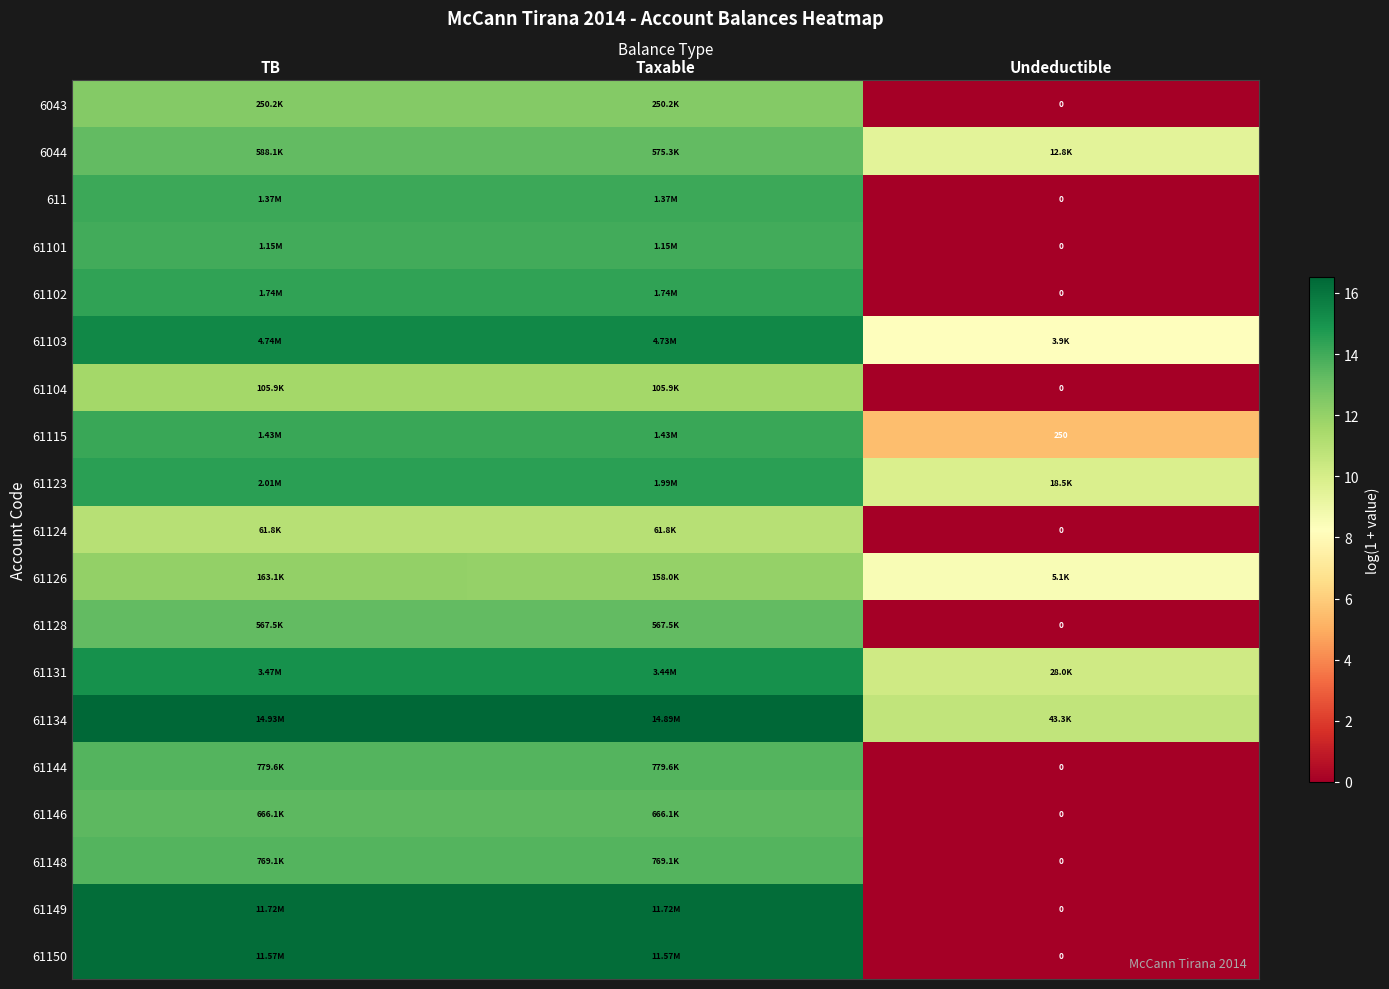

Which has a higher value, Taxable or Undeductible?

Taxable